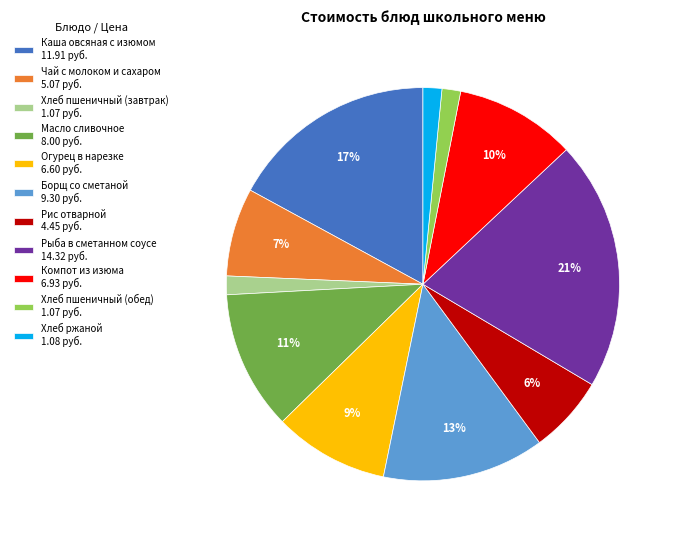

How many segments does this pie chart have?

11